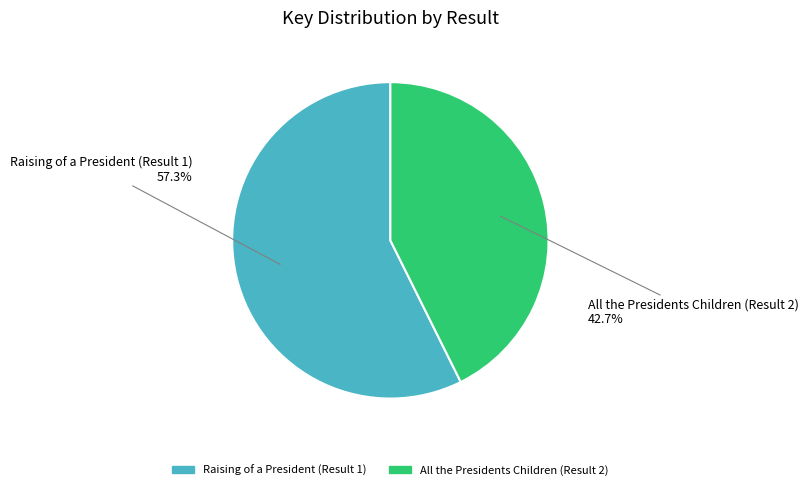

Which has a higher value, Raising of a President (Result 1) or All the Presidents Children (Result 2)?

Raising of a President (Result 1)